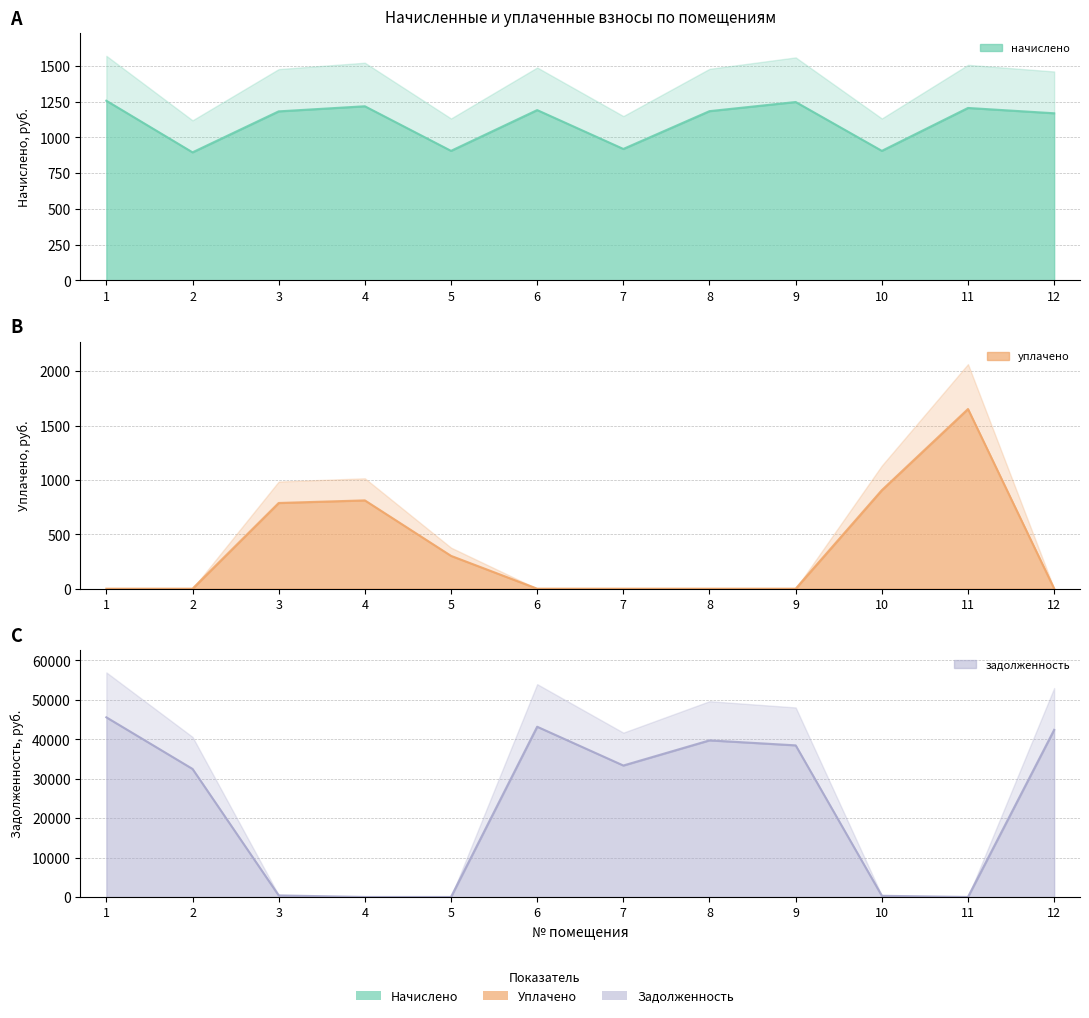

How many intersections are there between уплачено and задолженность?

4